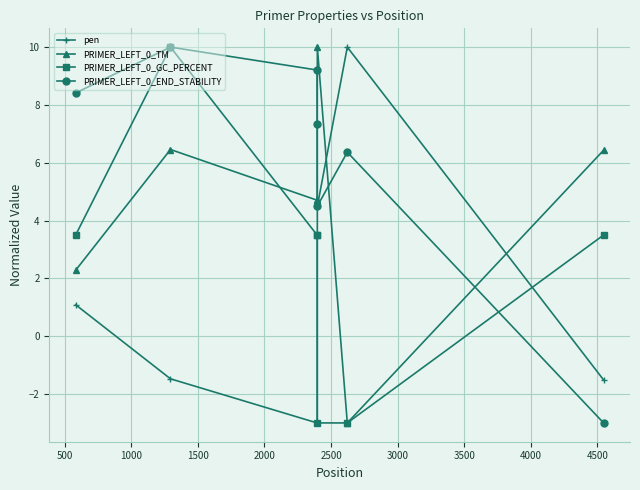

Which series has the largest total across all categories?

PRIMER_LEFT_0_END_STABILITY